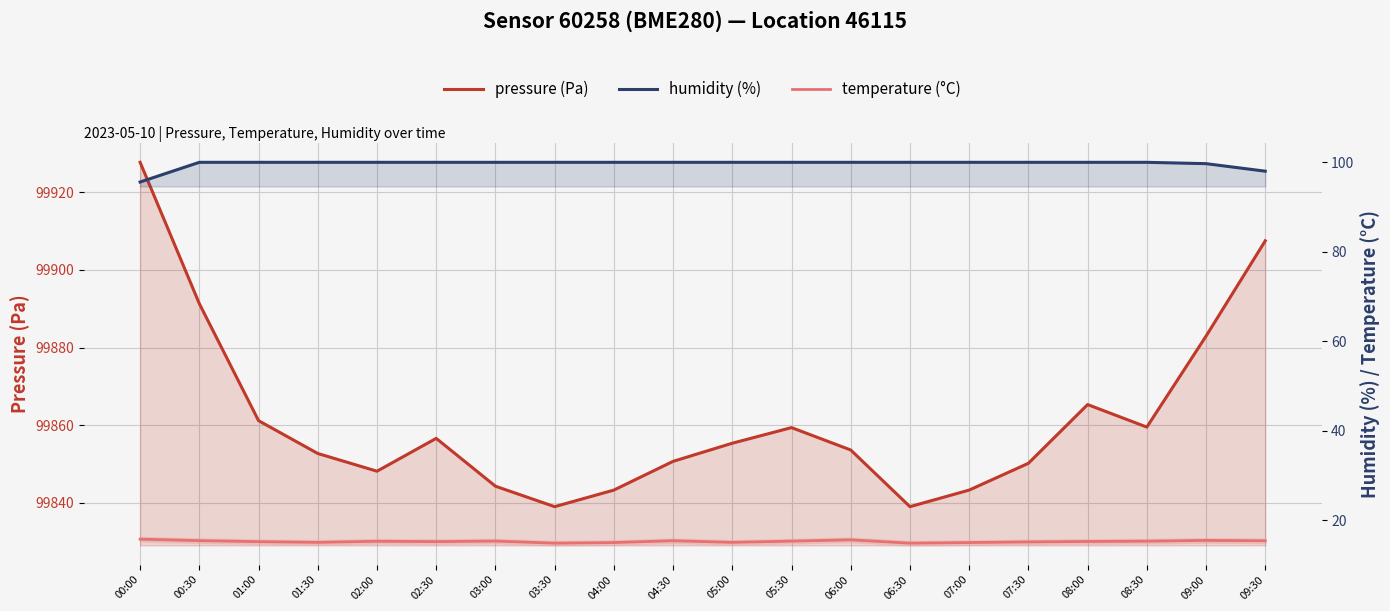

Which series has the largest total across all categories?

pressure (Pa)